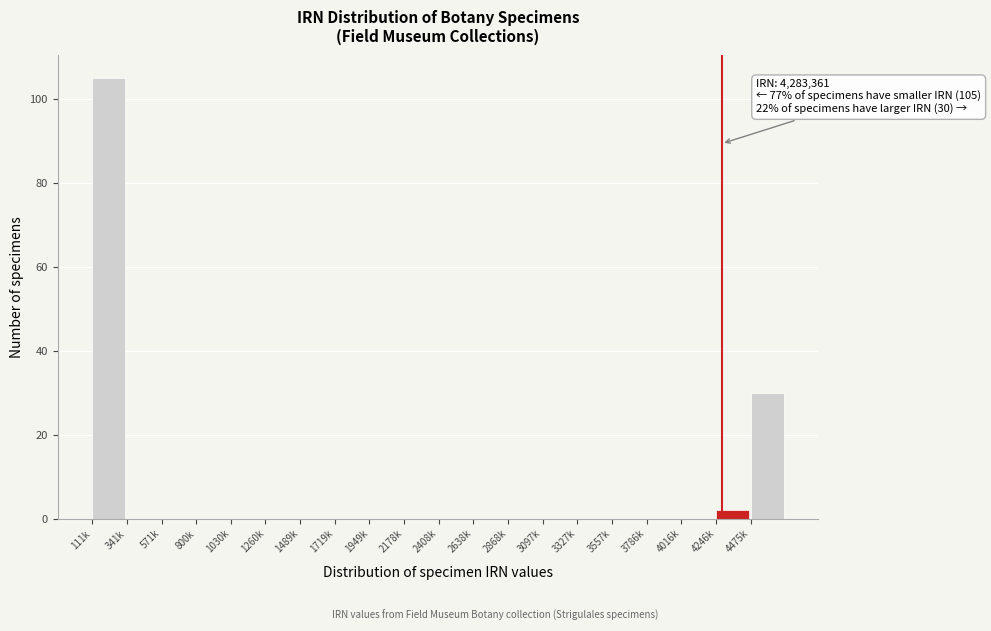

Reading right to left, list all the values displayed in this chart.

4475k=30	4246k=2	4016k=0	3786k=0	3557k=0	3327k=0	3097k=0	2868k=0	2638k=0	2408k=0	2178k=0	1949k=0	1719k=0	1489k=0	1260k=0	1030k=0	800k=0	571k=0	341k=0	111k=105